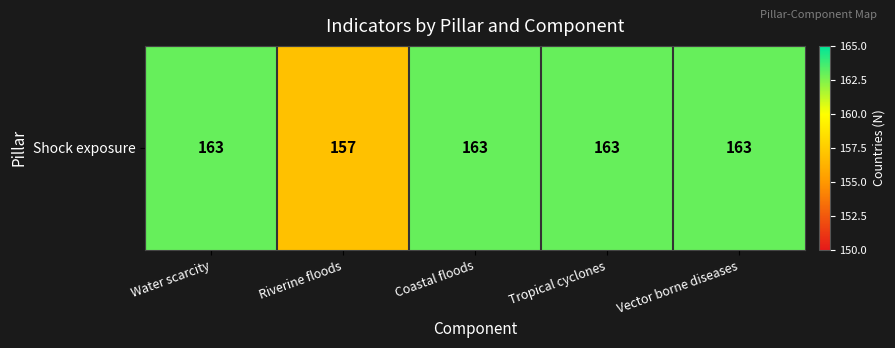

Is it true that the value at Coastal floods is 163?

True